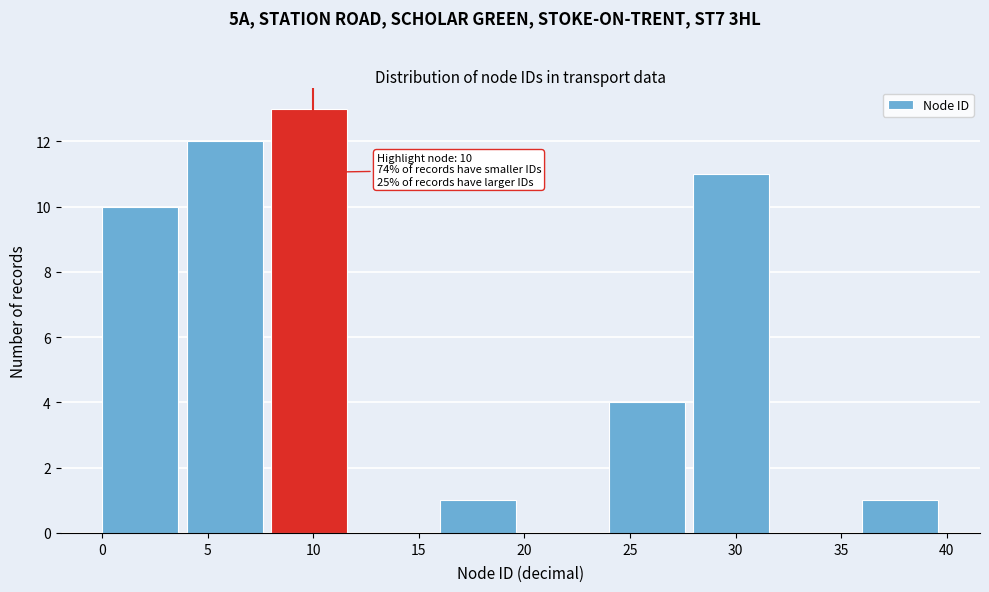

Which range on the x-axis has the tallest bar?

8 to 12